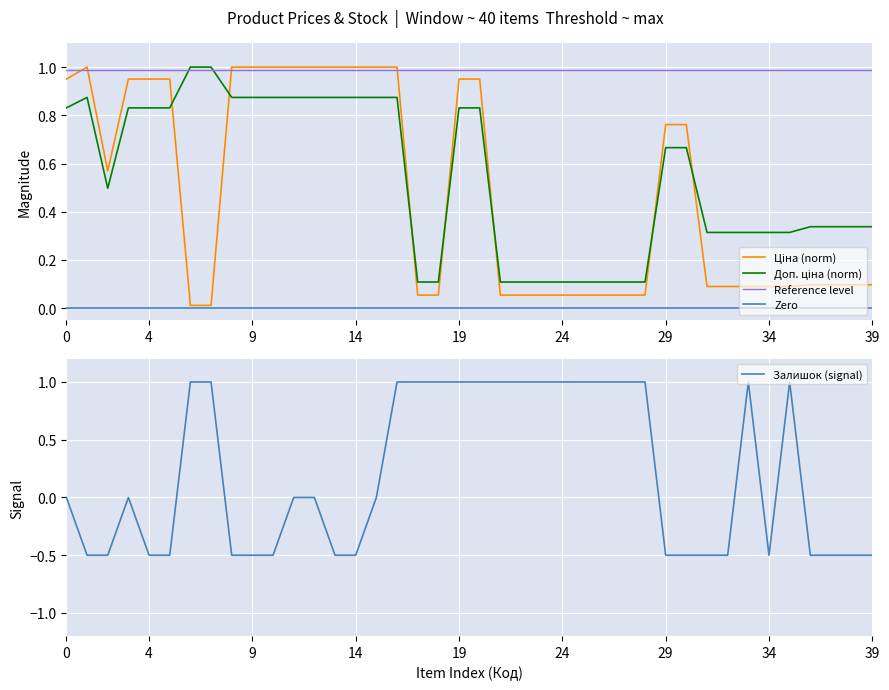

True or false: Ціна (norm) has more than 2 interior local peaks.

False